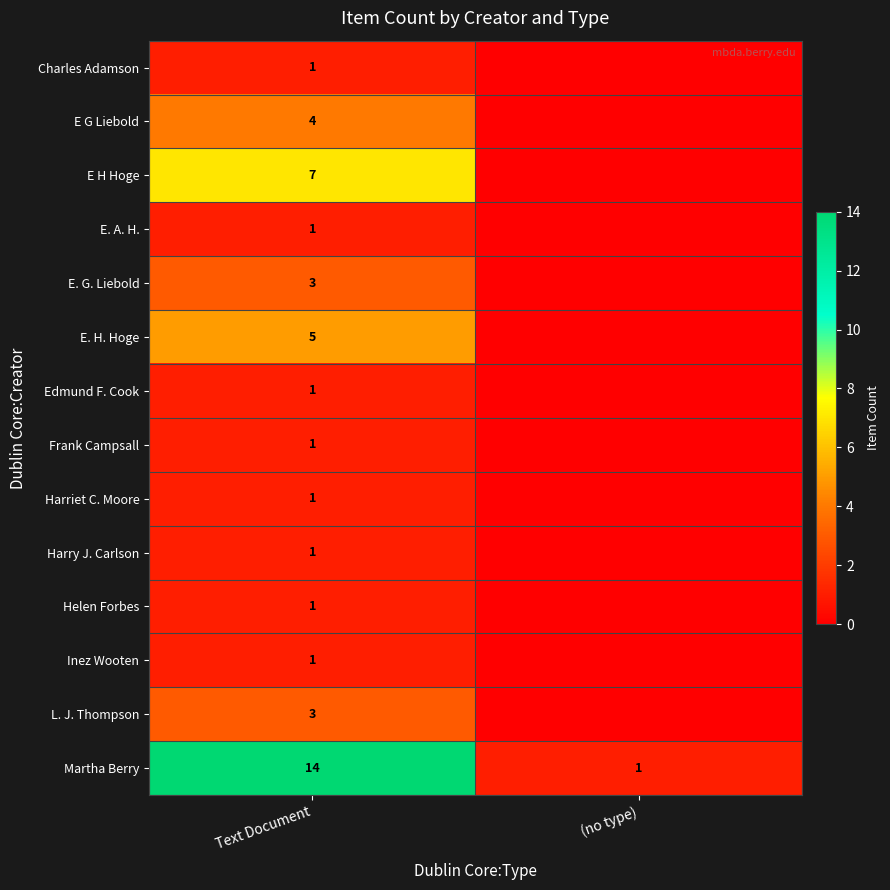

What is the total value across all series at Text Document?

44